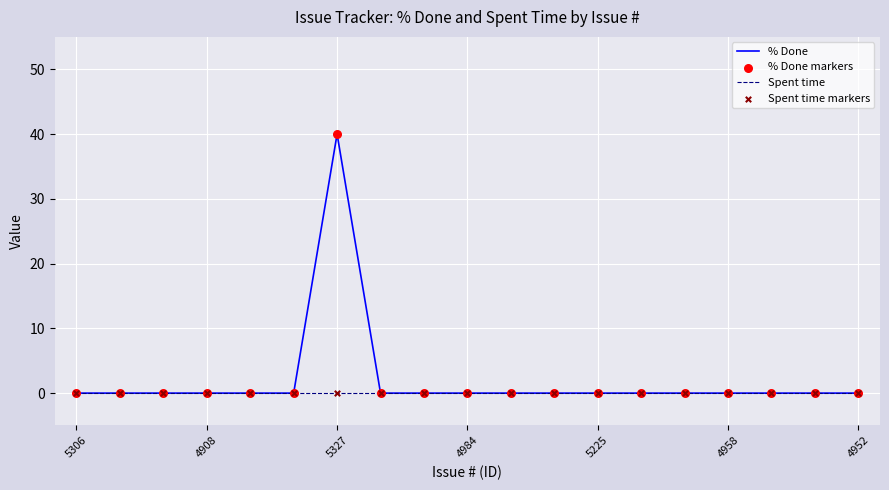

At how many categories does at least one series exceed 29?

1